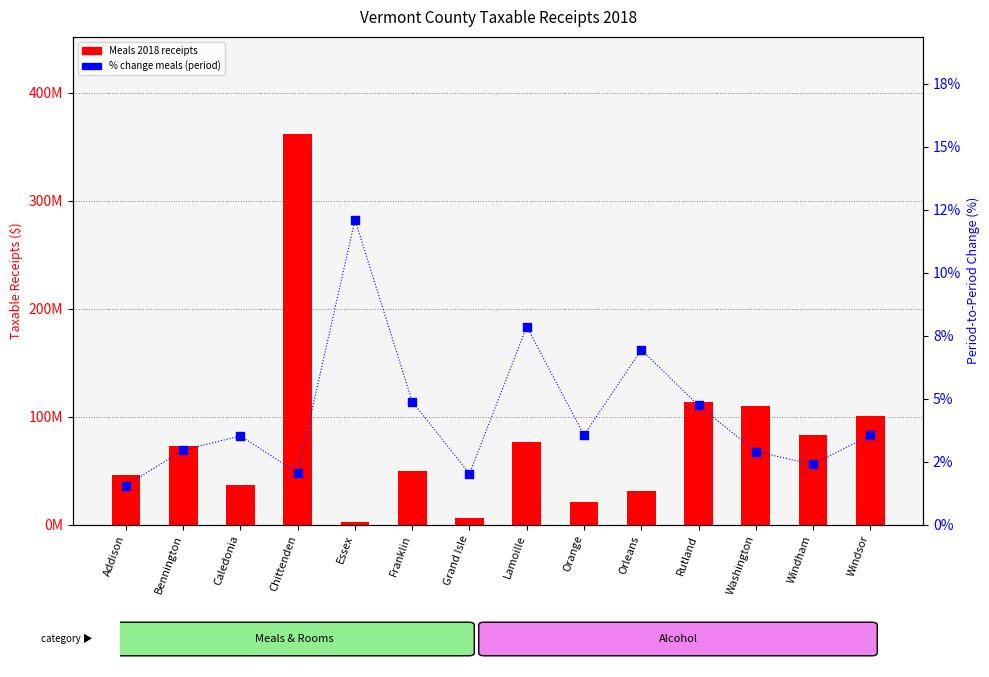

At which category is the sum across all series the highest?

Chittenden